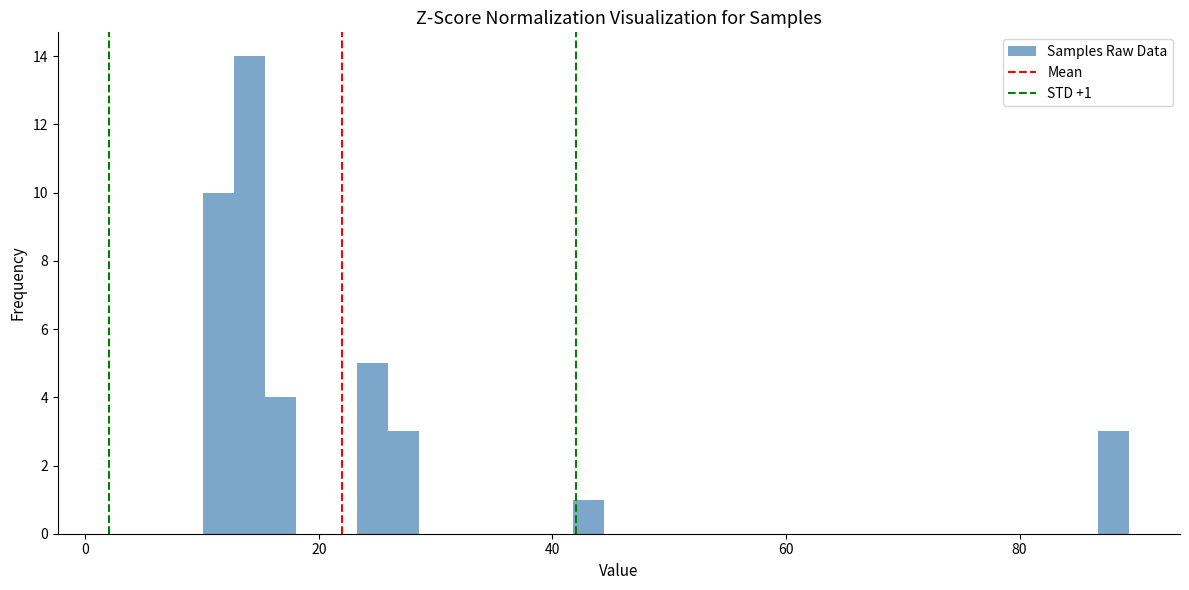

Around what value on the x-axis is the tallest bar? Give the approximate position of its centre, as read against the axis.

14